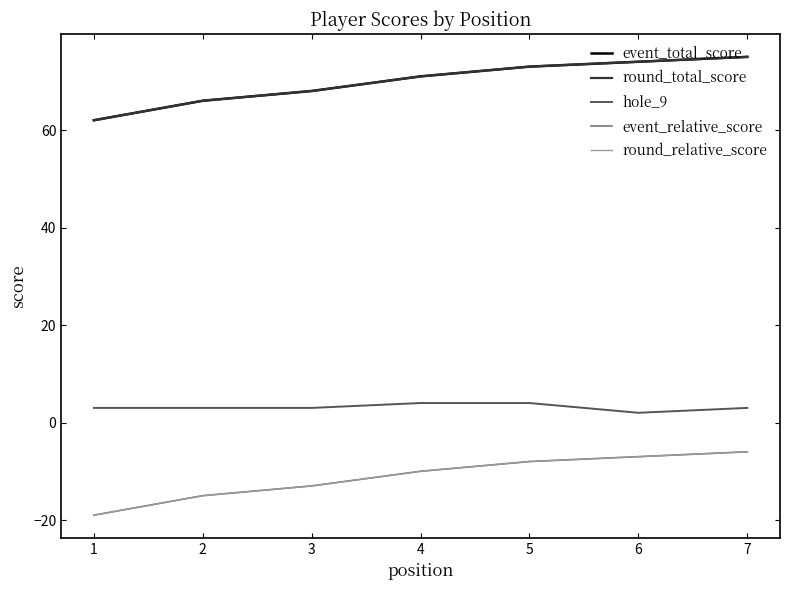

Which series has the widest spread of values?

event_total_score